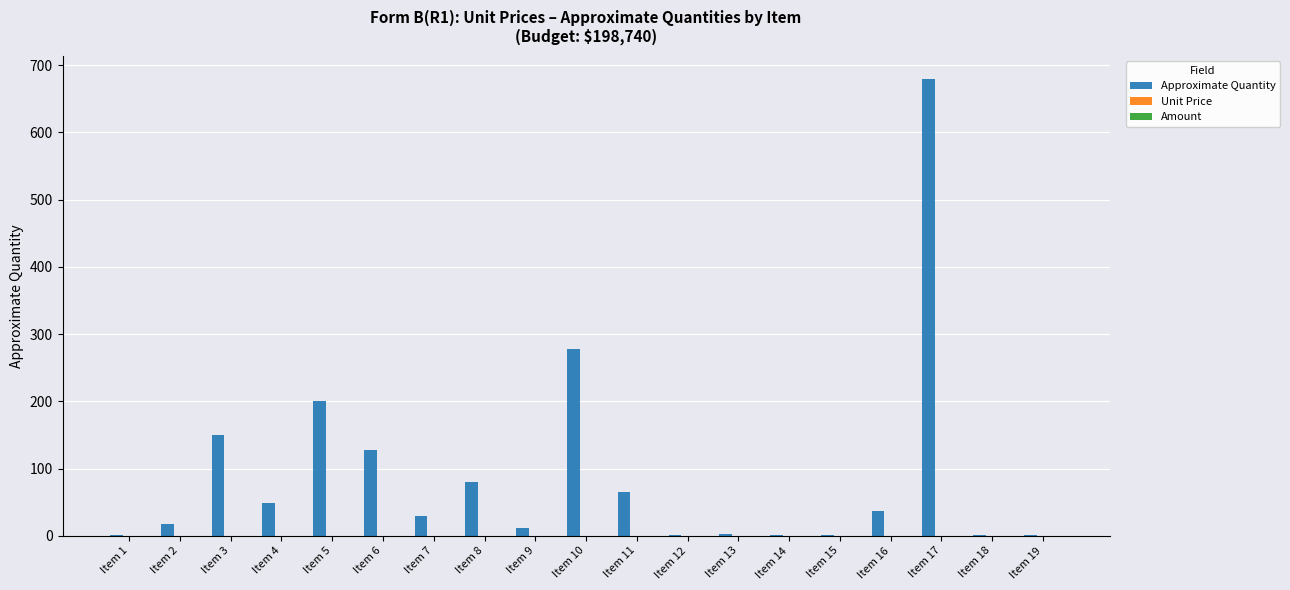

Which has a higher value, Item 5 or Item 18?

Item 5